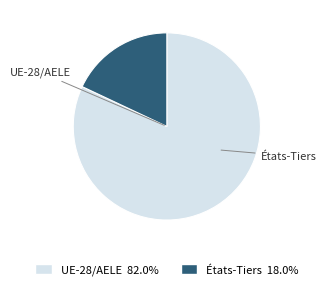

Rank the categories by value from highest to lowest.

UE-28/AELE, États-Tiers